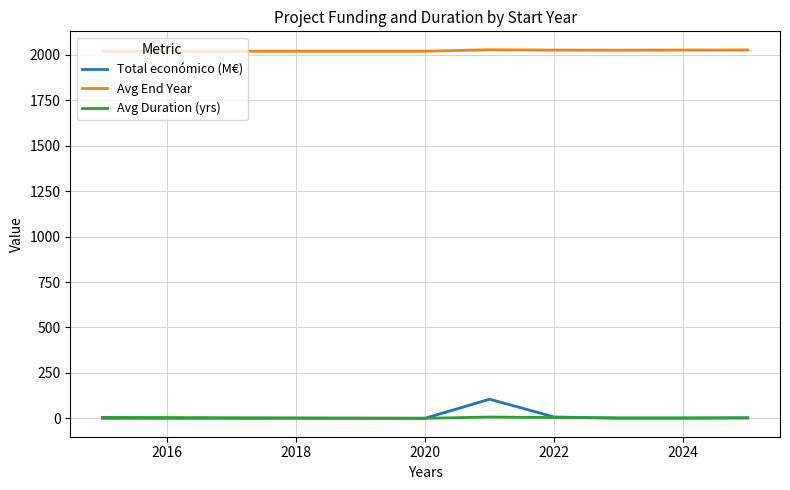

Which series has the widest spread of values?

Total económico (M€)